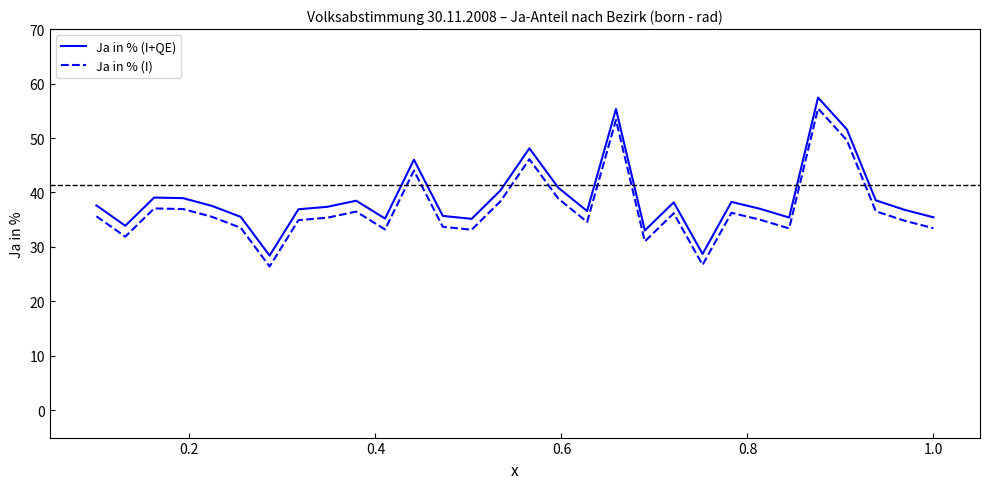

True or false: Ja in % (I+QE) and Ja in % (I) intersect in this chart.

False